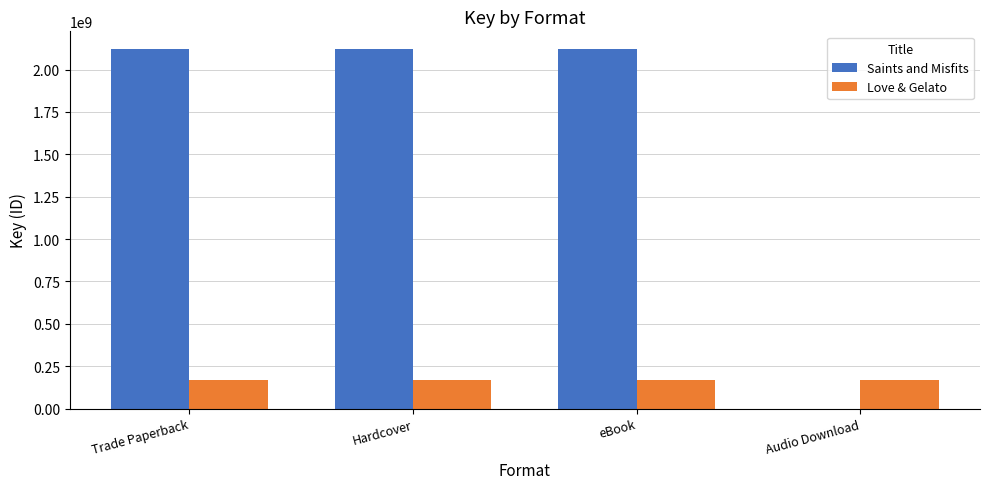

The value of Saints and Misfits at Trade Paperback is 2119773019. True or false?

True